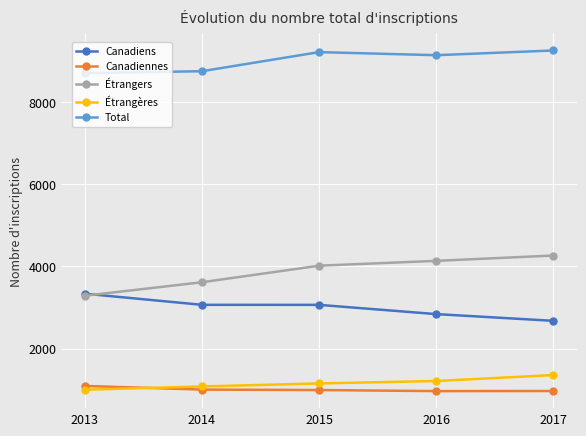

True or false: Canadiens has a value of 4745 at 2014.

False